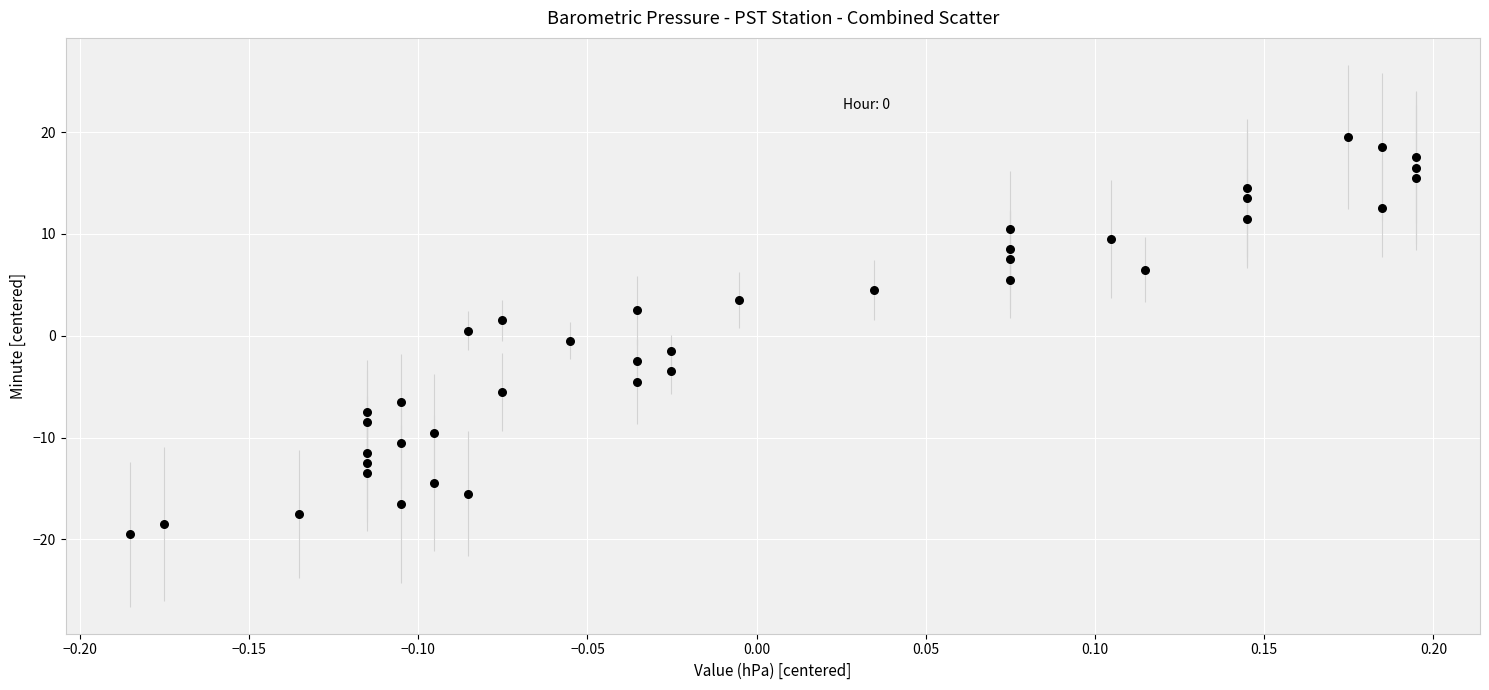

What is the range of X values (max minus min)?

0.4